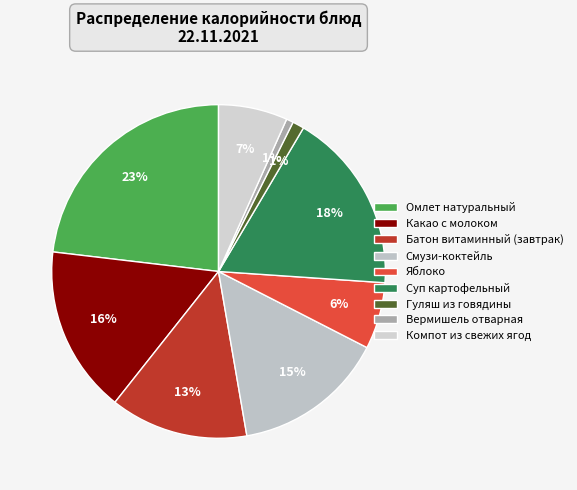

How many segments does this pie chart have?

9